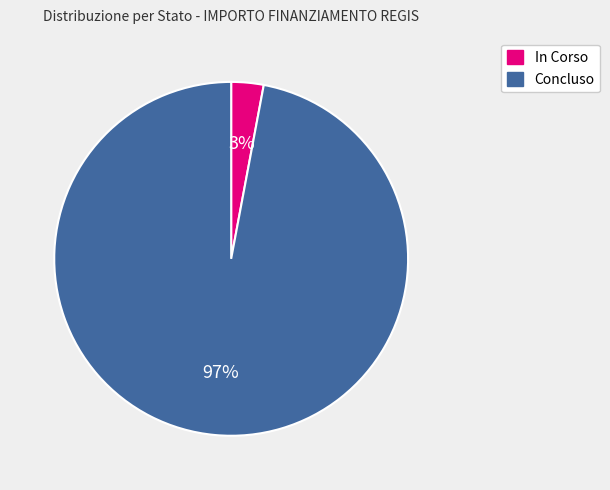

Is there a majority slice in this chart?

Yes